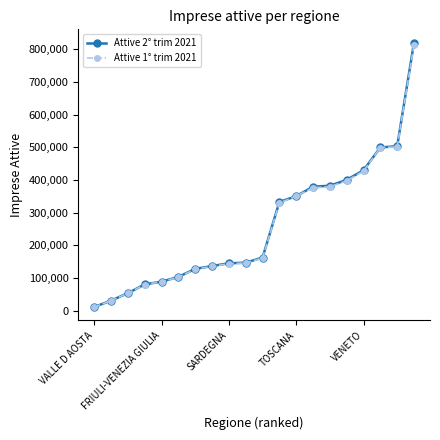

Which series has the widest spread of values?

Attive 2° trim 2021